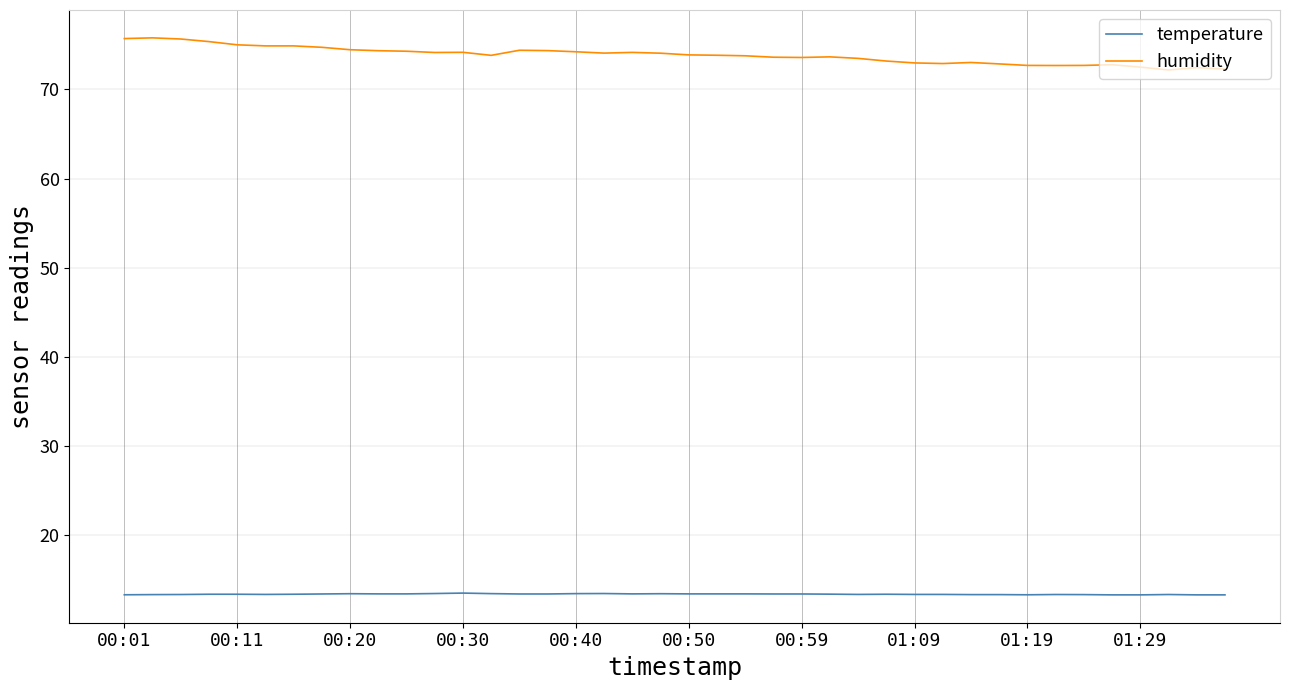

Which series has the widest spread of values?

humidity